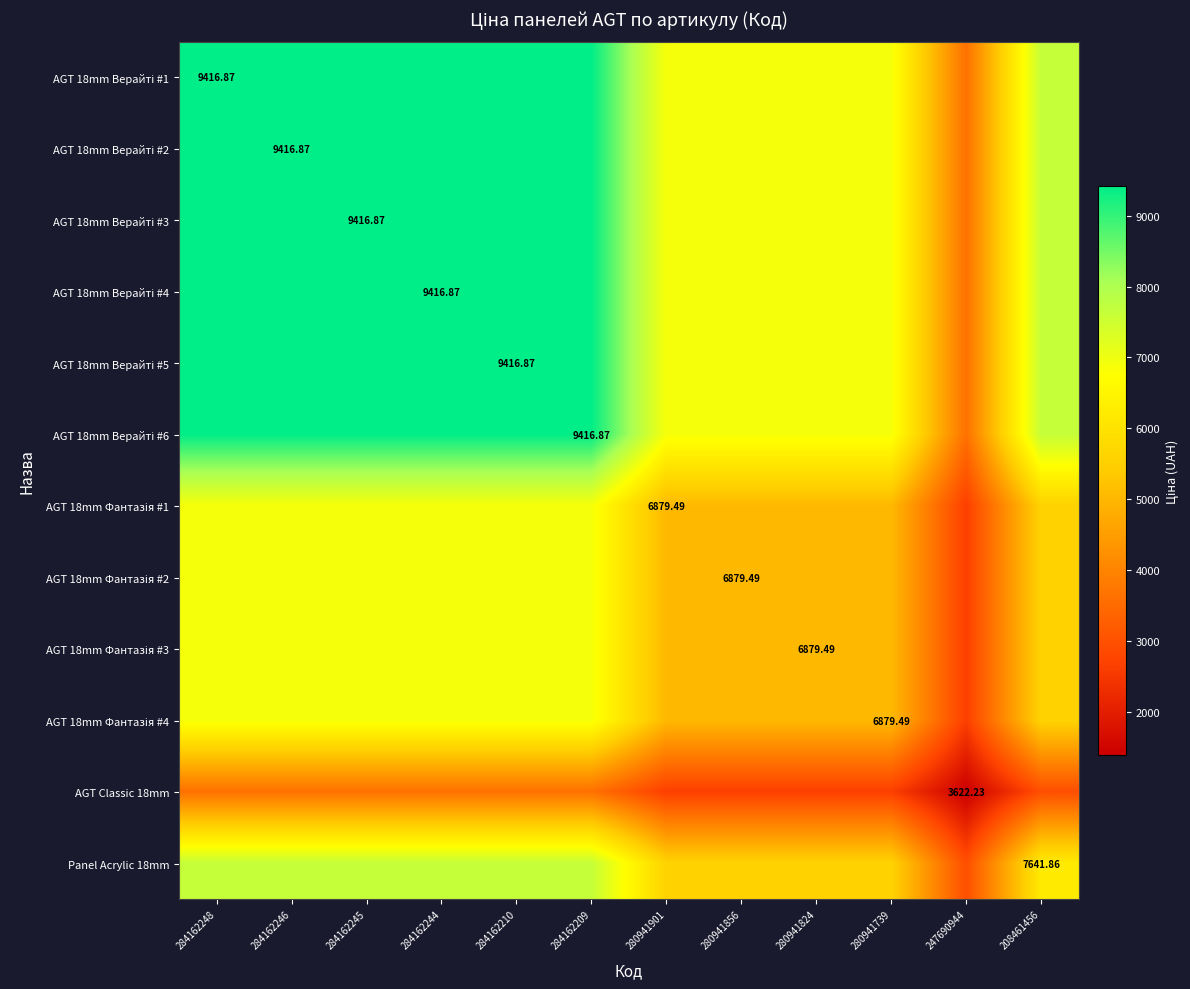

List the labels in order of AGT 18mm Фантазія #4 value, smallest first.

247690944, 280941901, 280941856, 280941824, 280941739, 208461456, 284162248, 284162246, 284162245, 284162244, 284162210, 284162209